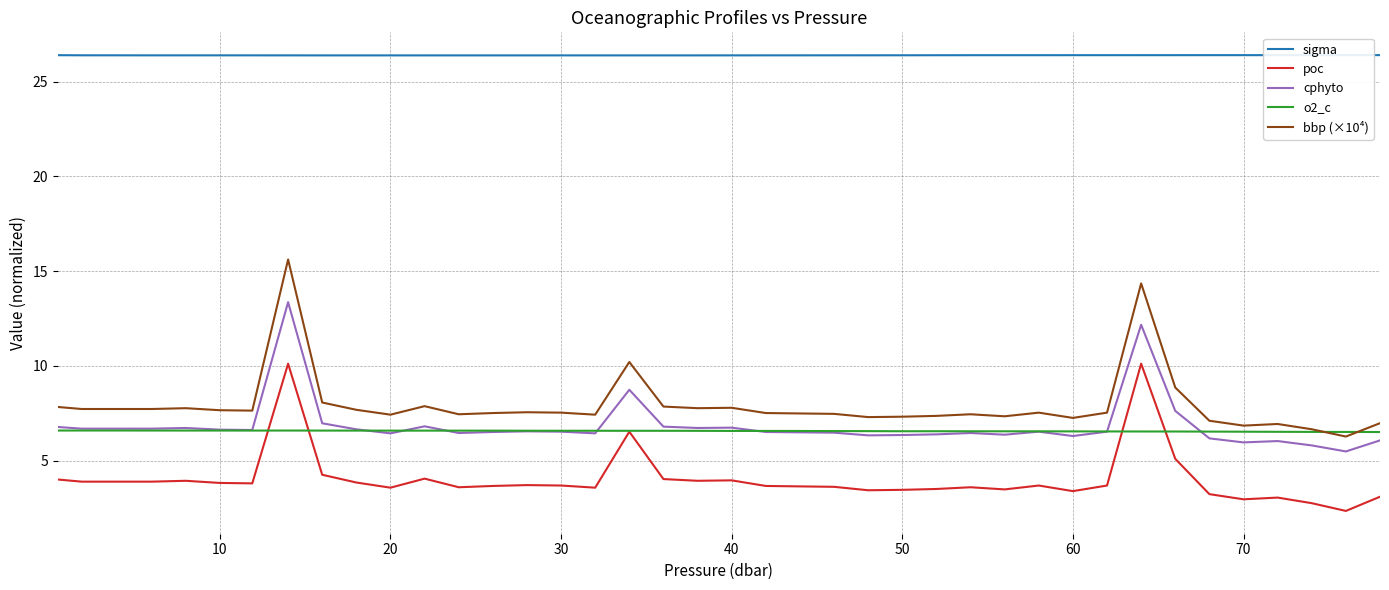

Which series has the widest spread of values?

bbp (×10⁴)